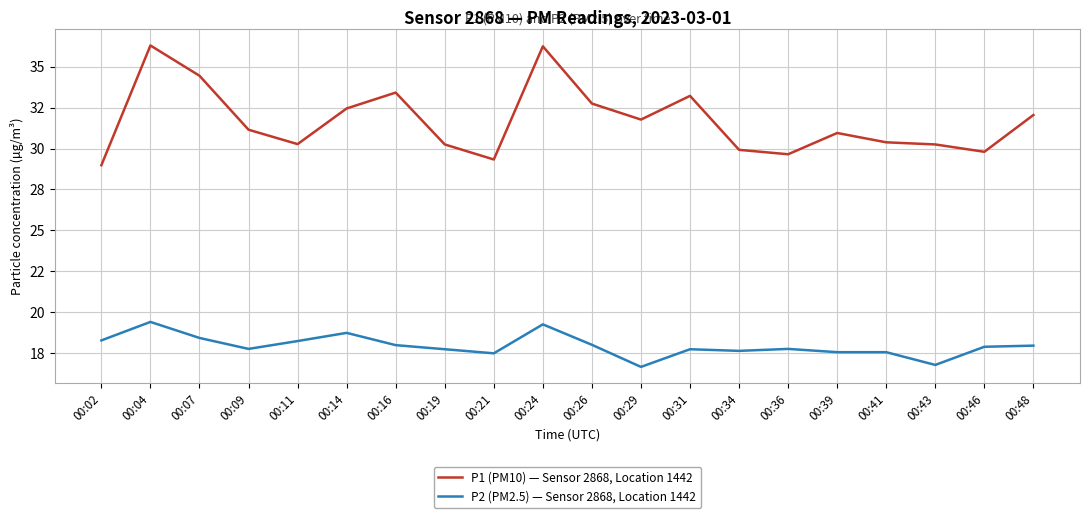

What are all the series names shown in the legend?

P1 (PM10) — Sensor 2868, Location 1442, P2 (PM2.5) — Sensor 2868, Location 1442